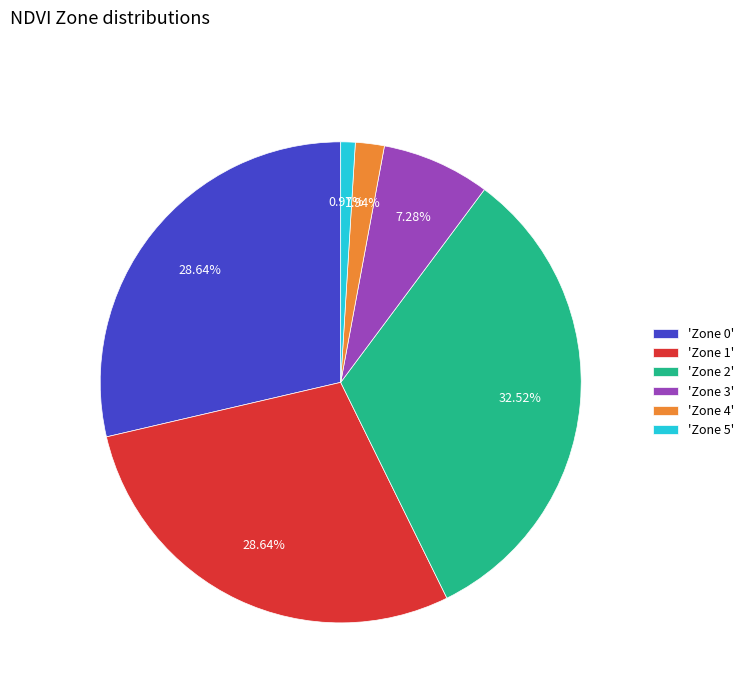

Between 'Zone 4' and 'Zone 1', which is larger?

'Zone 1'